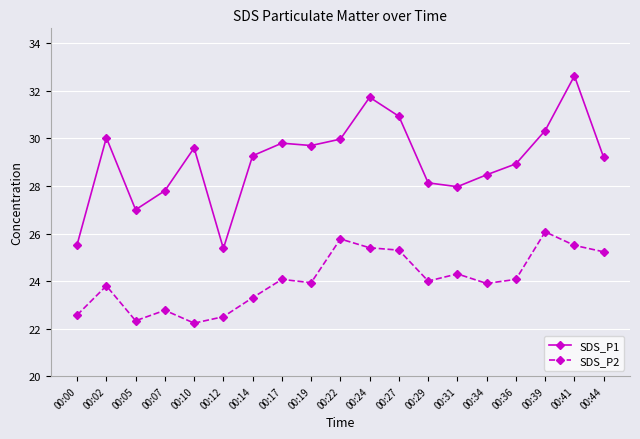

What is the value of the SDS_P2 point at the 17th from the left?

26.1